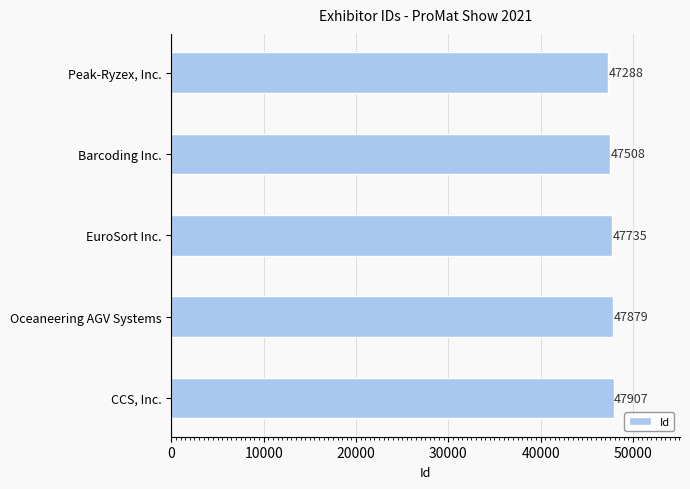

At which category does the chart reach its peak across all series?

CCS, Inc.